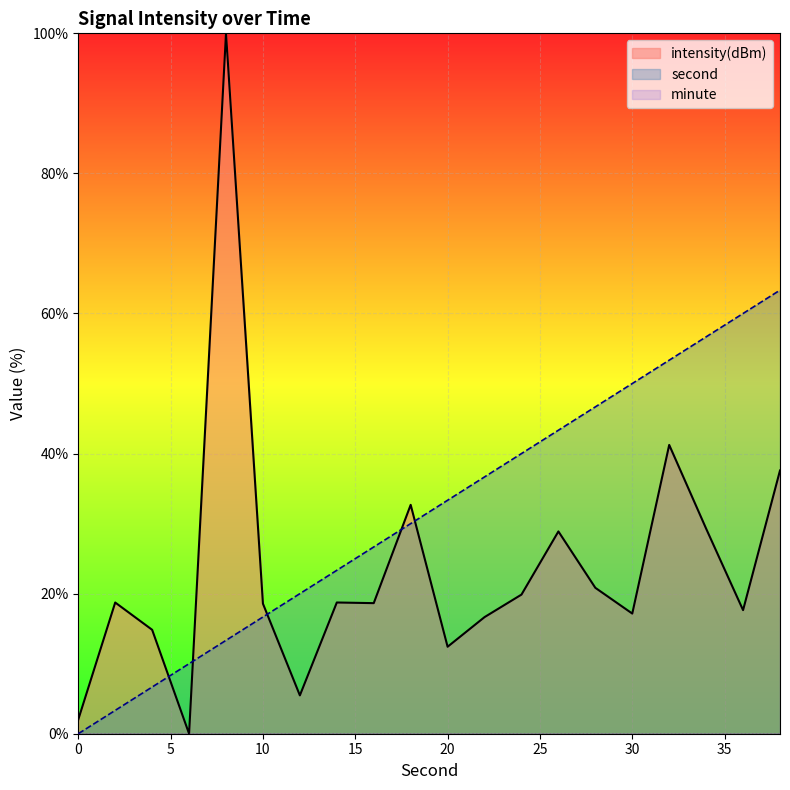

What is the difference between the highest and lowest values at 16?

8.0